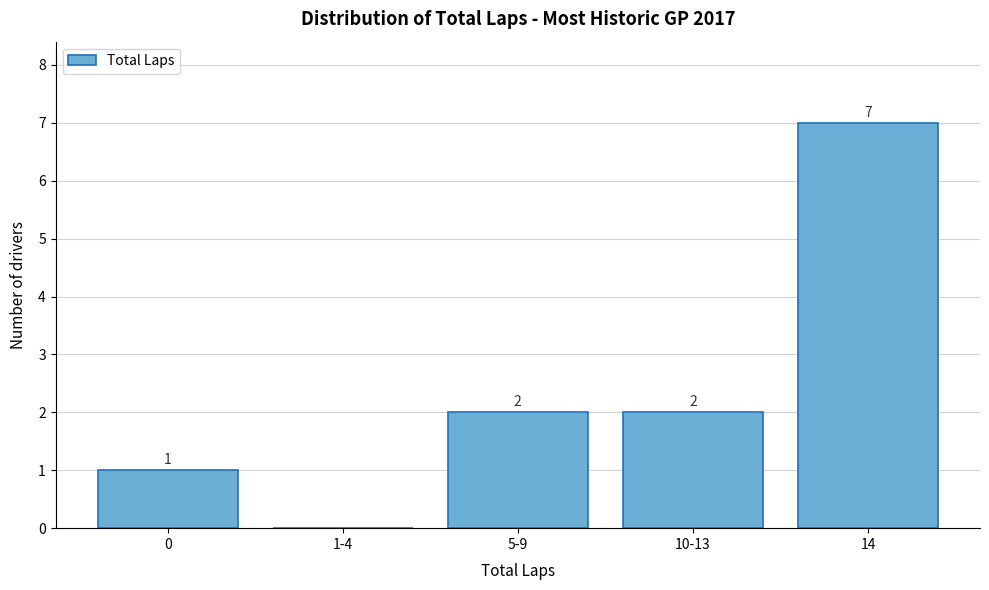

Reading left to right, what are all the values shown in this chart?

0=1	1-4=0	5-9=2	10-13=2	14=7